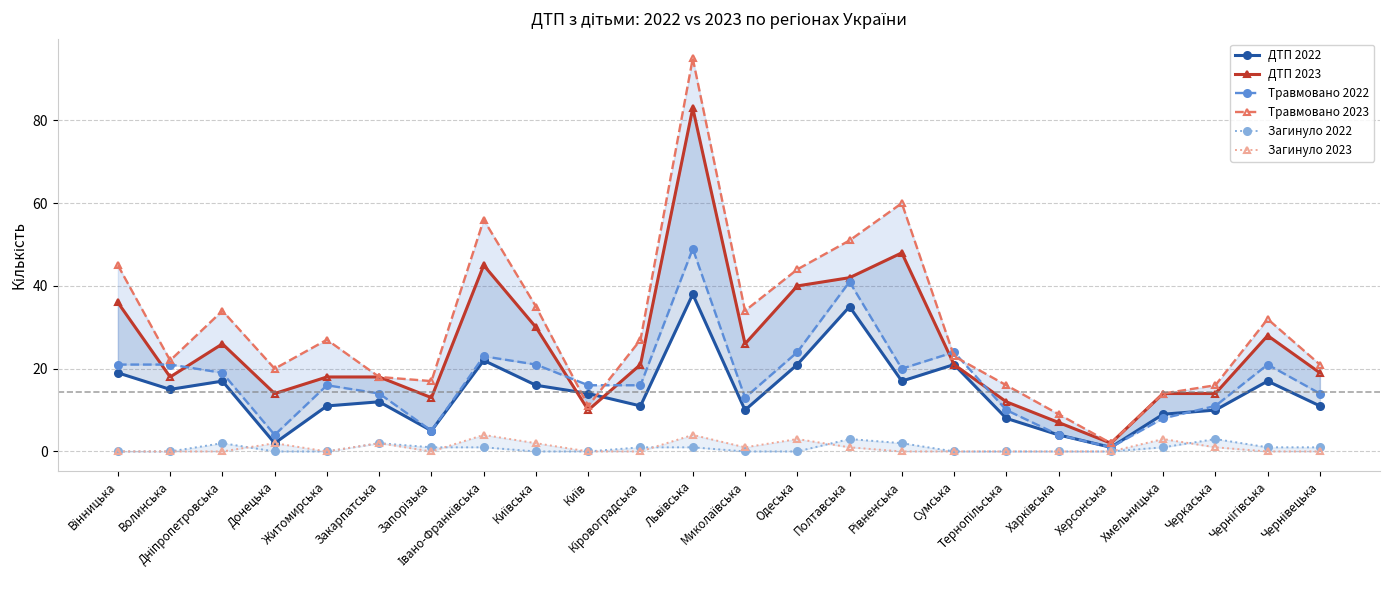

True or false: Загинуло 2023 has a value of 2 at Вінницька.

False